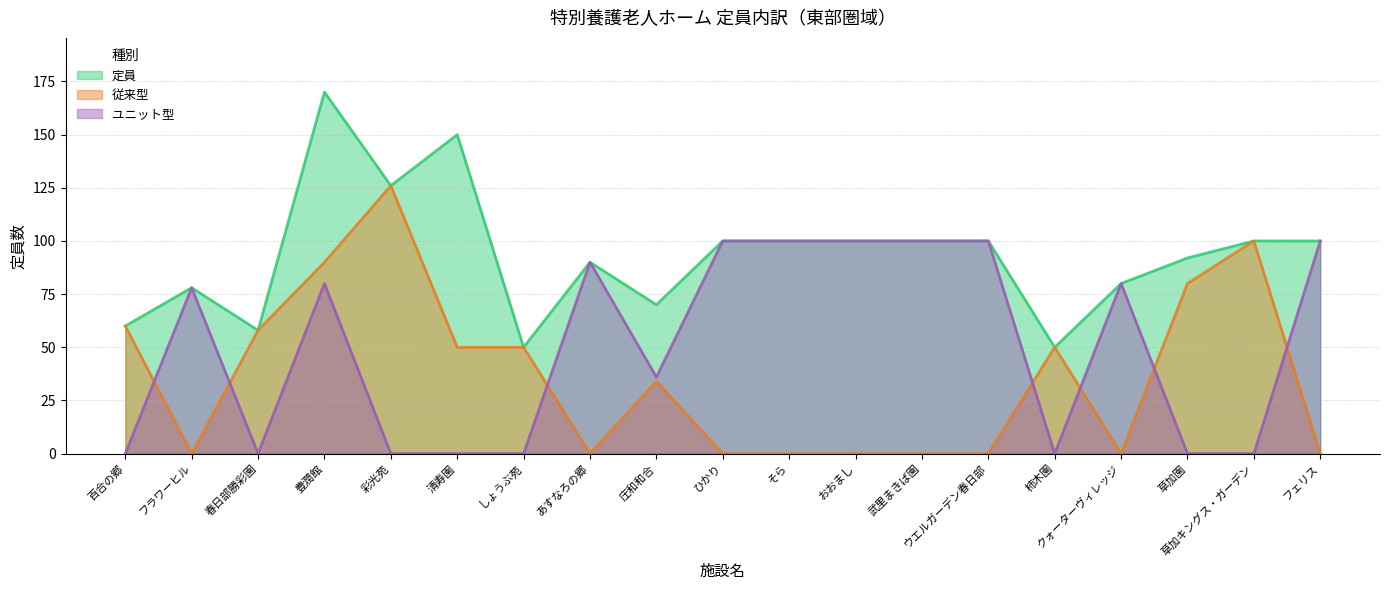

True or false: 定員 has more than 0 points higher than both neighbors.

True